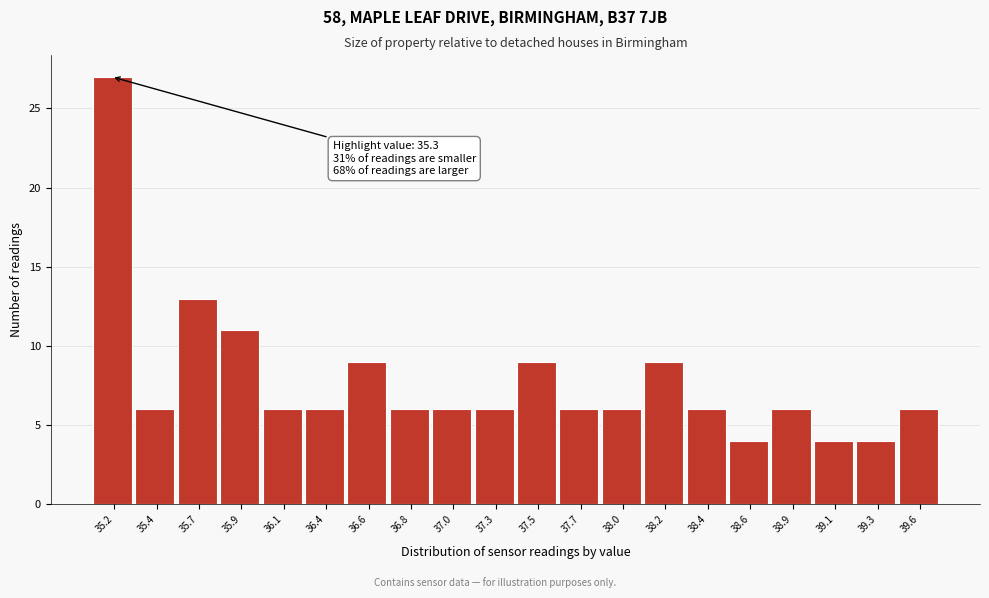

Reading left to right, transcribe all the data shown in this chart.

35.2=27	35.4=6	35.7=13	35.9=11	36.1=6	36.4=6	36.6=9	36.8=6	37.0=6	37.3=6	37.5=9	37.7=6	38.0=6	38.2=9	38.4=6	38.6=4	38.9=6	39.1=4	39.3=4	39.6=6